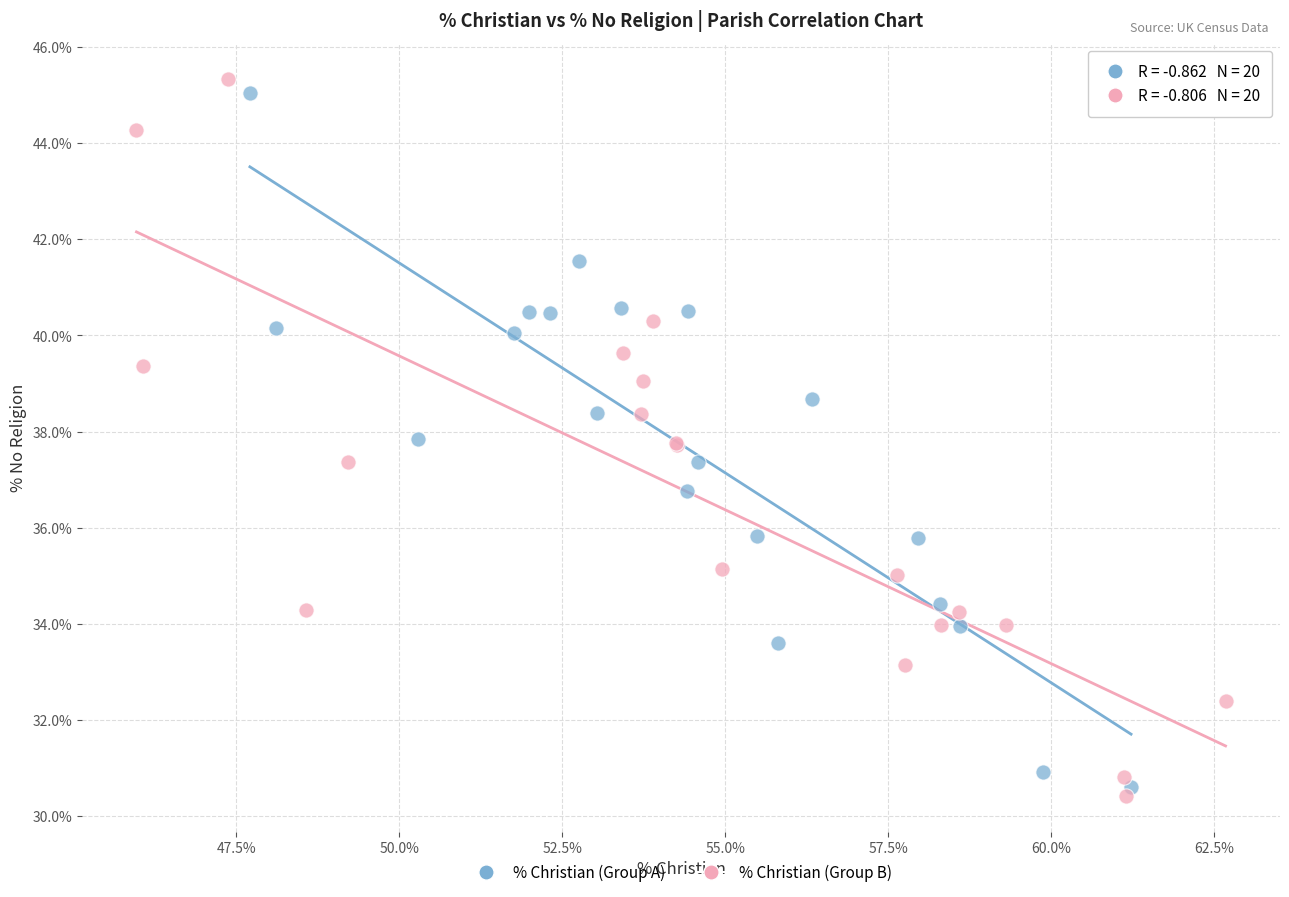

Which series contains the lowest Y value?

% Christian (Group B)